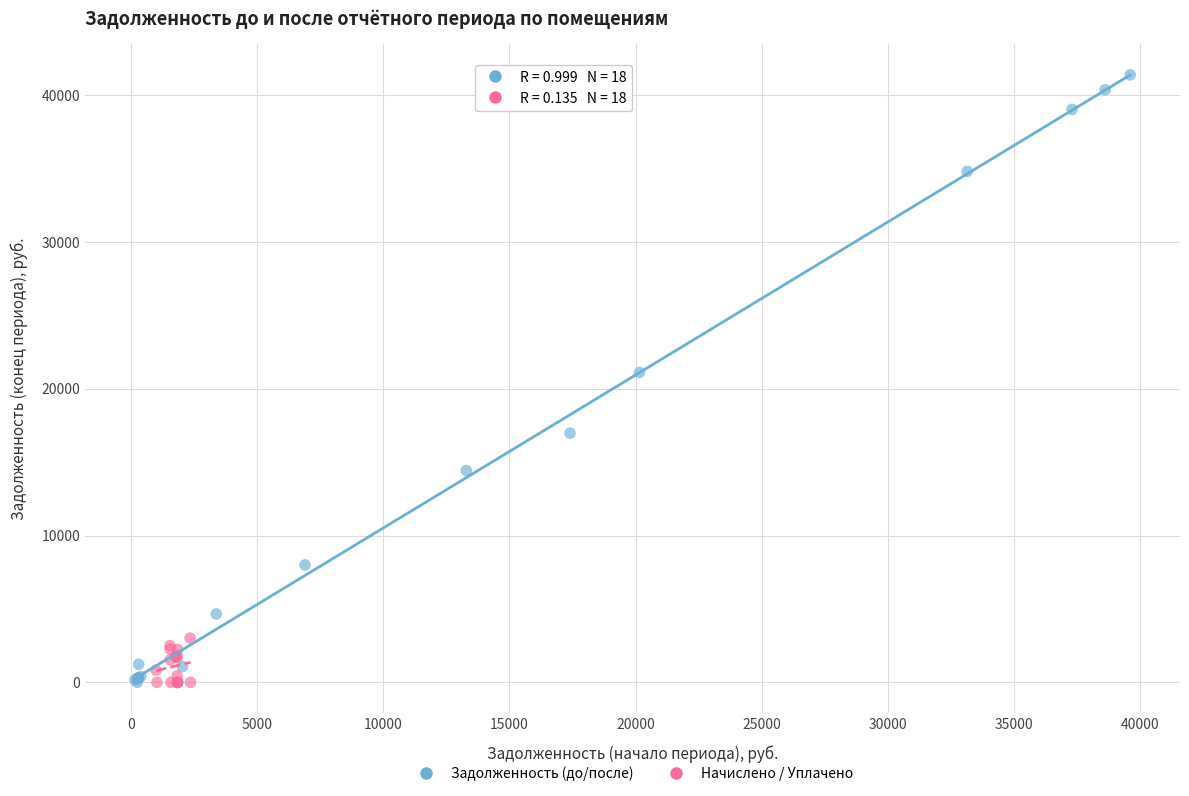

Which series contains the highest Y value?

Задолженность (до/после)